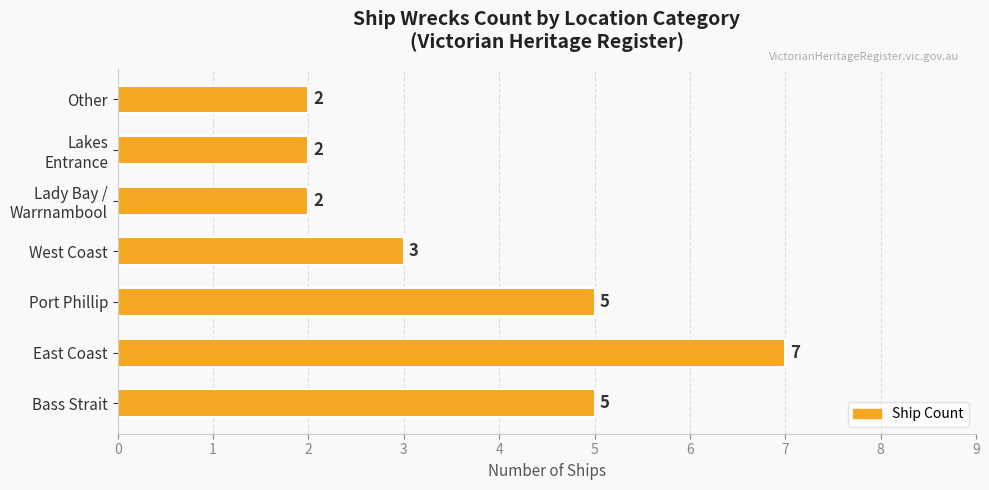

The value at East Coast is 7. True or false?

True